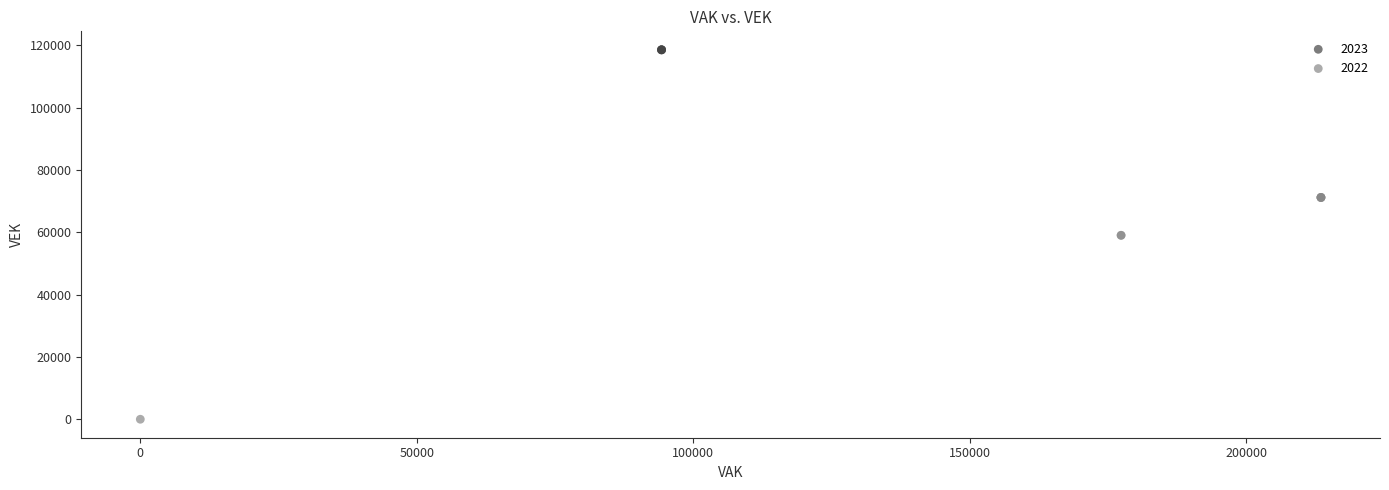

Which series contains the lowest Y value?

2022